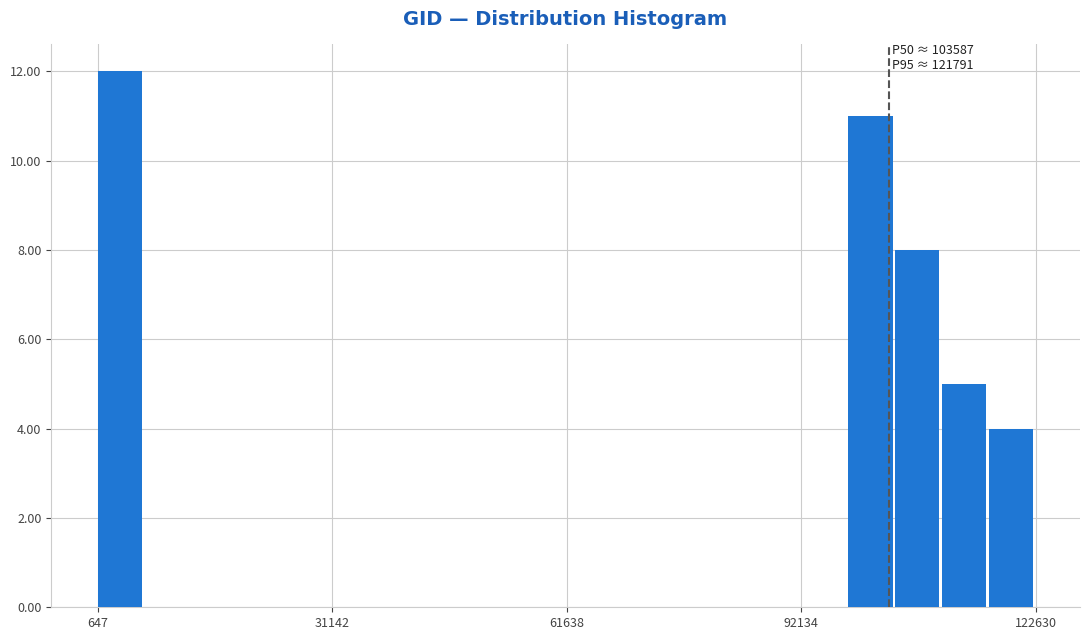

Read against the x-axis, roughly where is the centre of the tallest bar?

5000